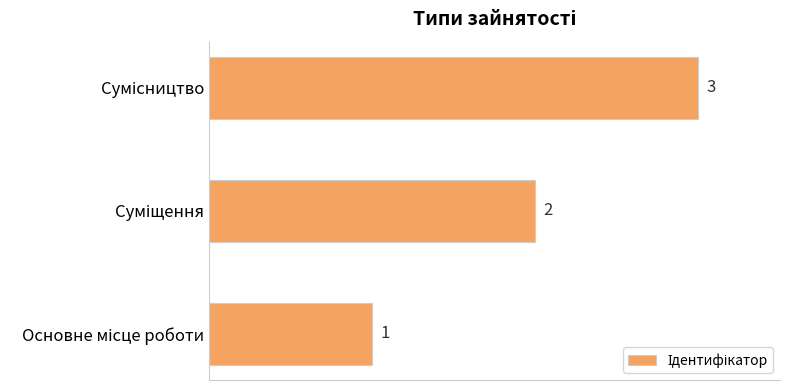

Count the values in the range 1 to 3.

3